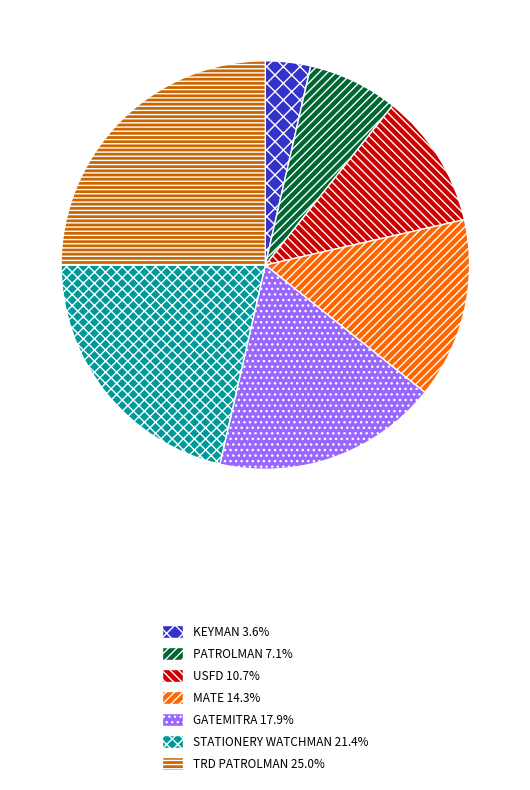

Rank the categories by value from lowest to highest.

KEYMAN, PATROLMAN, USFD, MATE, GATEMITRA, STATIONERY WATCHMAN, TRD PATROLMAN